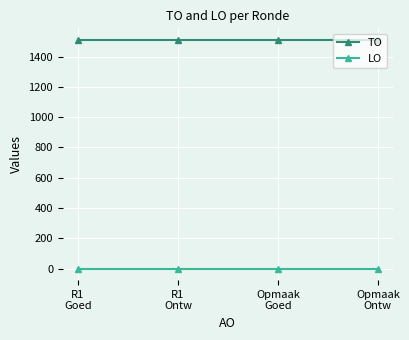

What is the total value across all series at Opmaak
Ontw?

1511